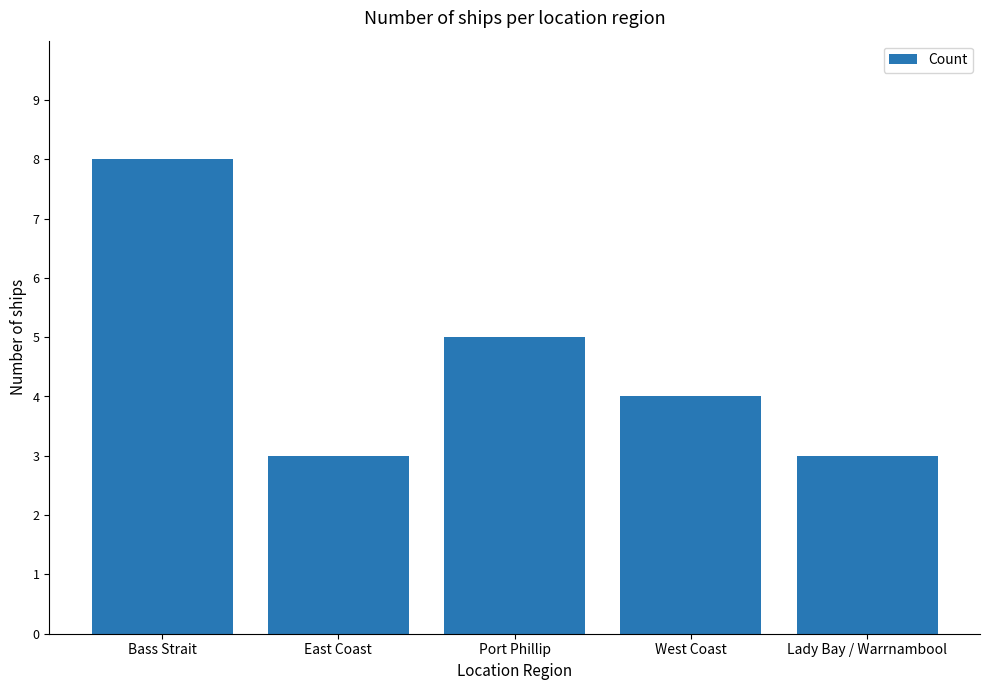

Read the value at East Coast.

3